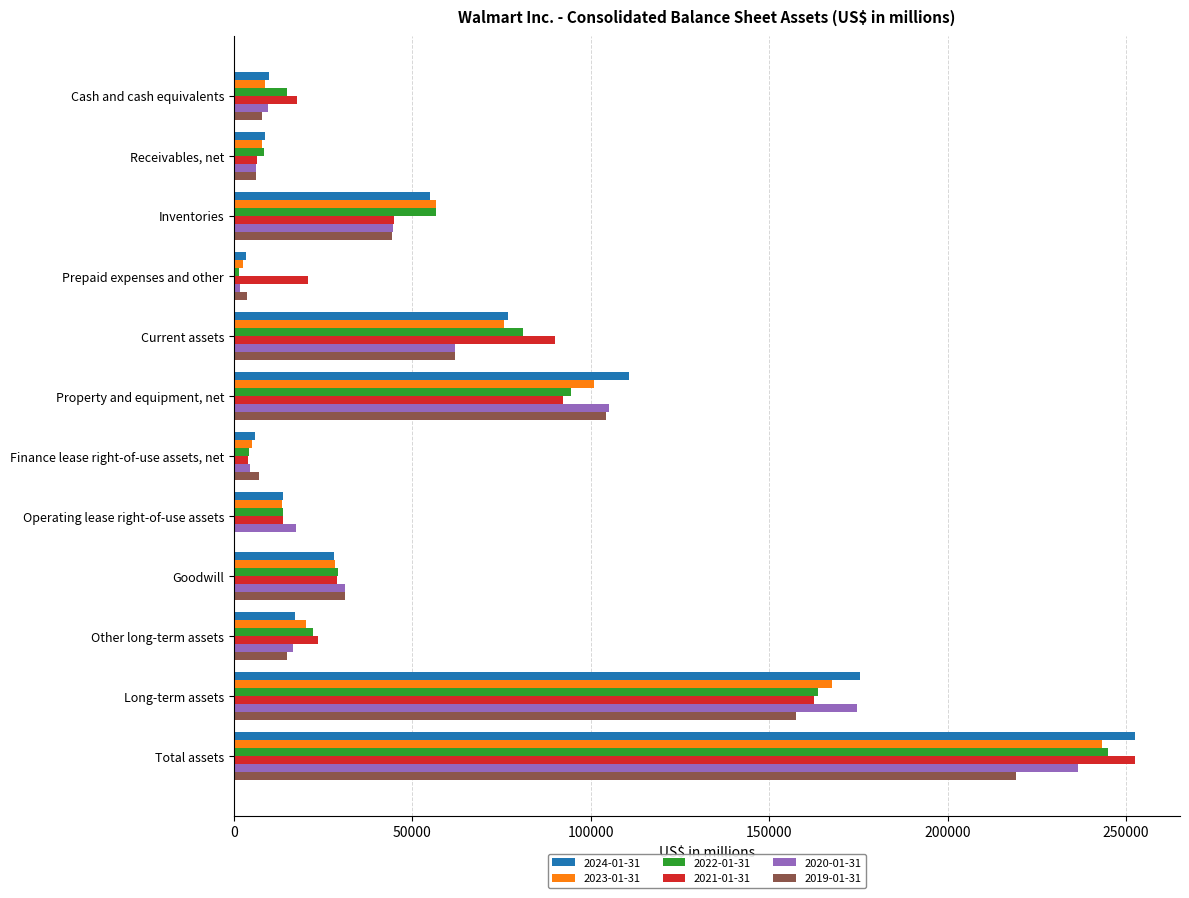

Is the value of 2024-01-31 at Receivables, net greater than the value of 2019-01-31 at Operating lease right-of-use assets?

Yes